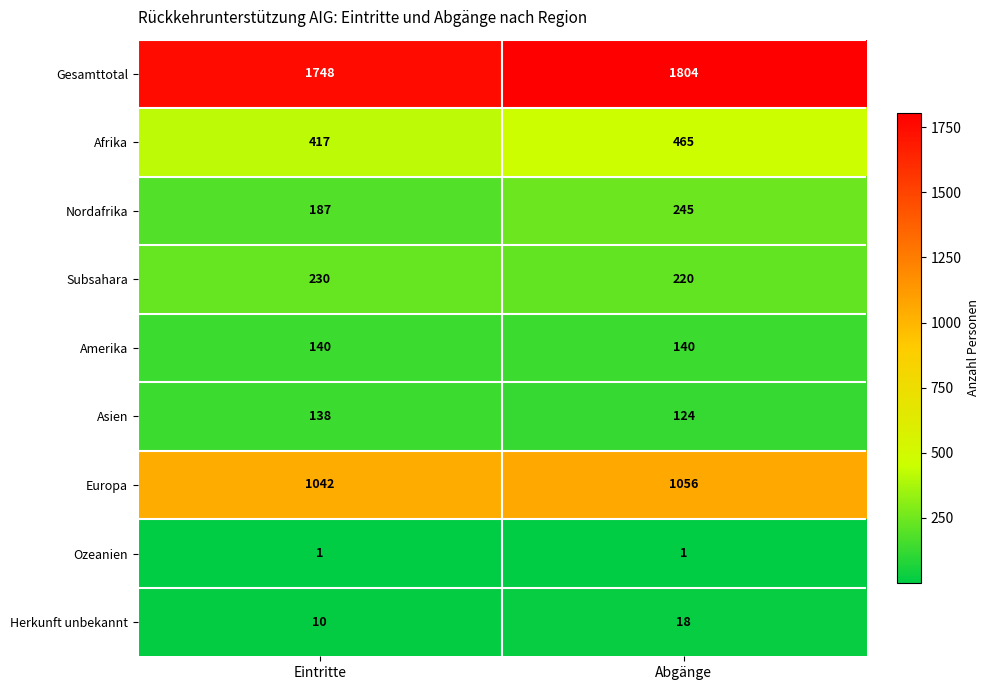

Which series has the widest spread of values?

Nordafrika